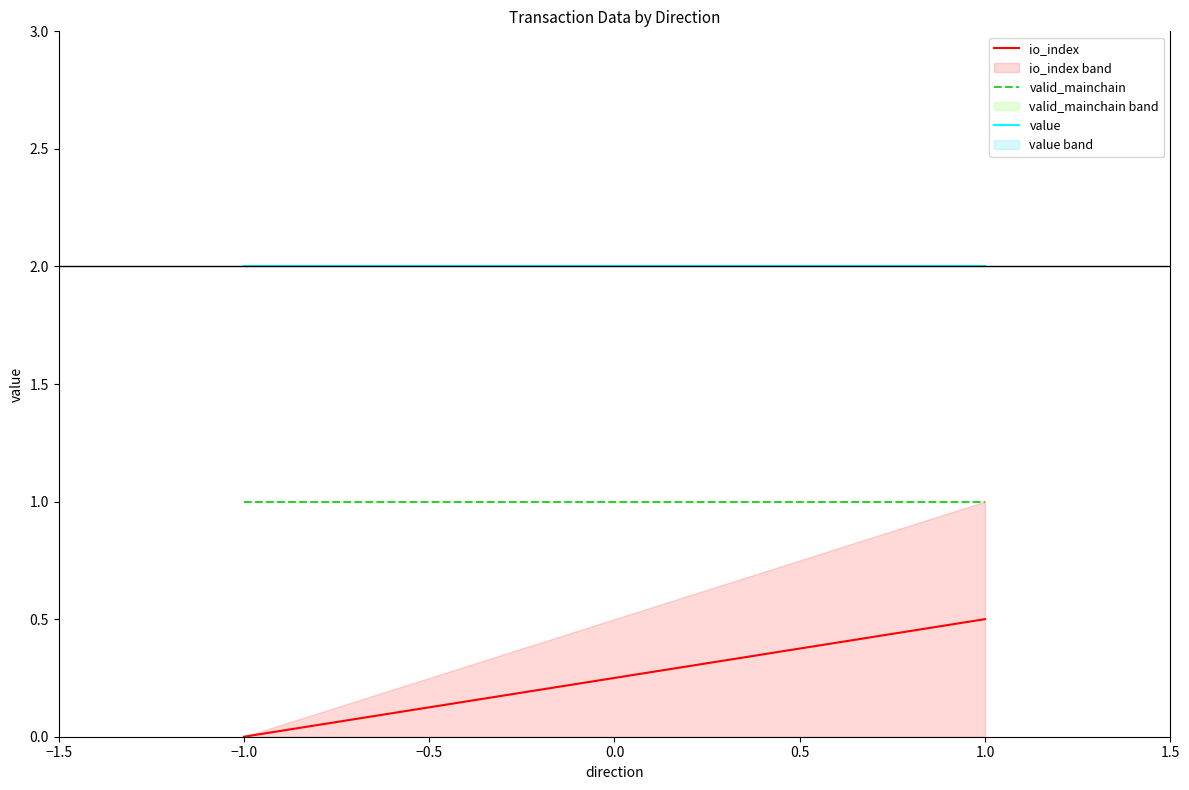

What are all the series names shown in the legend?

io_index, valid_mainchain, value